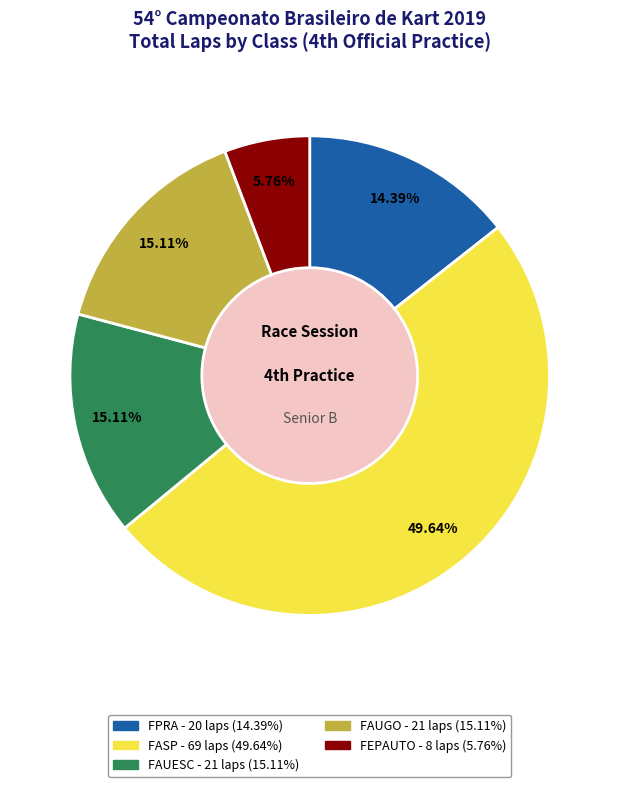

To the nearest percent, what is the combined percentage of FASP and FAUGO?

65%